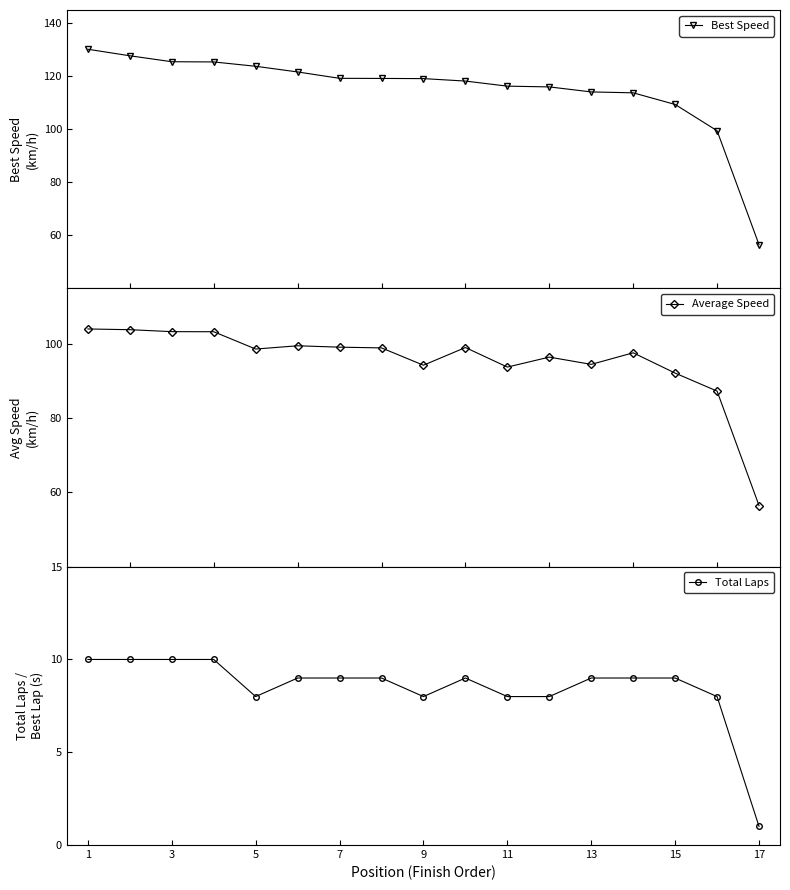

True or false: Total Laps and Best Speed intersect in this chart.

False